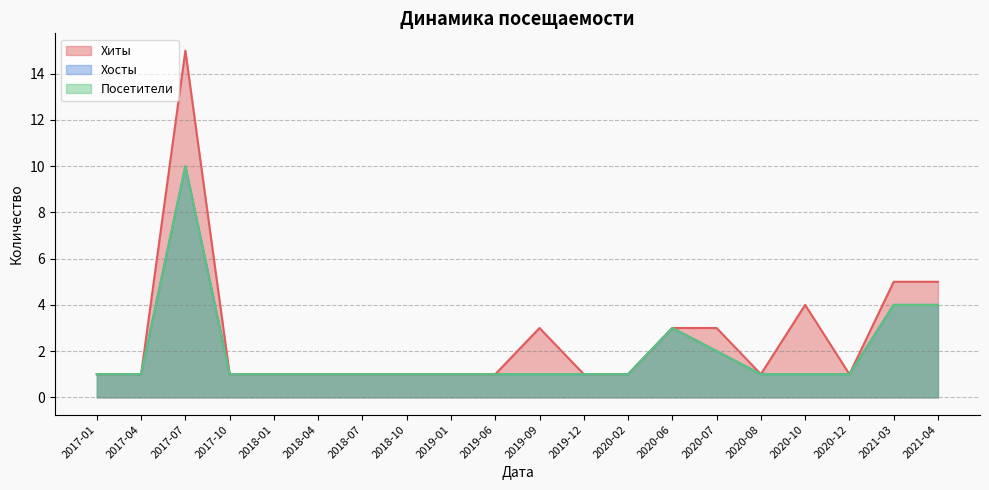

What is the value of the Хиты point at the 16th from the left?

1